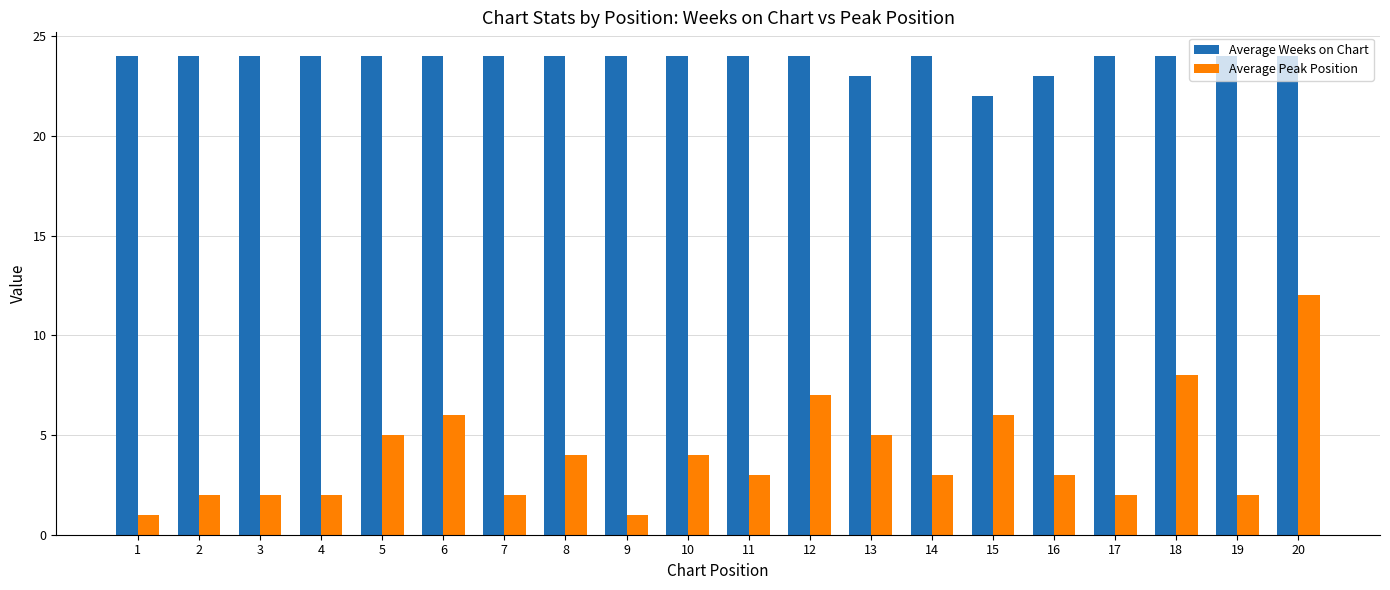

Is it true that Average Peak Position equals 4 at 8?

True